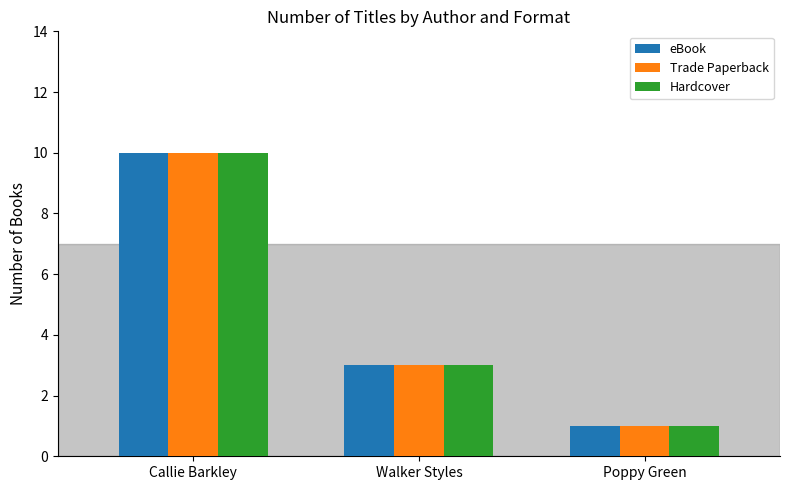

Reading right to left, list all the values displayed in this chart.

eBook: 1	3	10
Trade Paperback: 1	3	10
Hardcover: 1	3	10